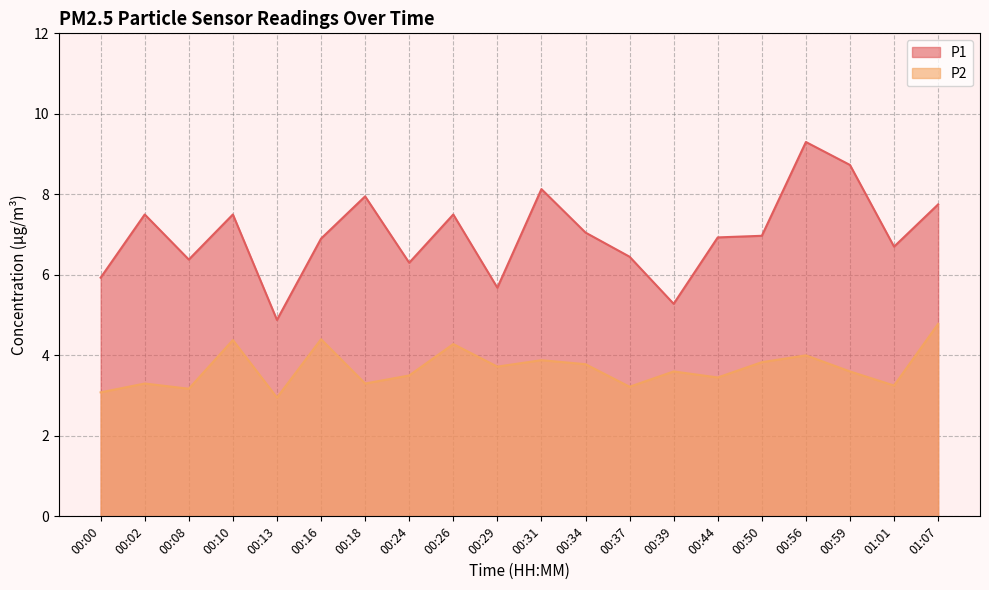

In P1, how many points are higher than both neighbors (excluding endpoints)?

6